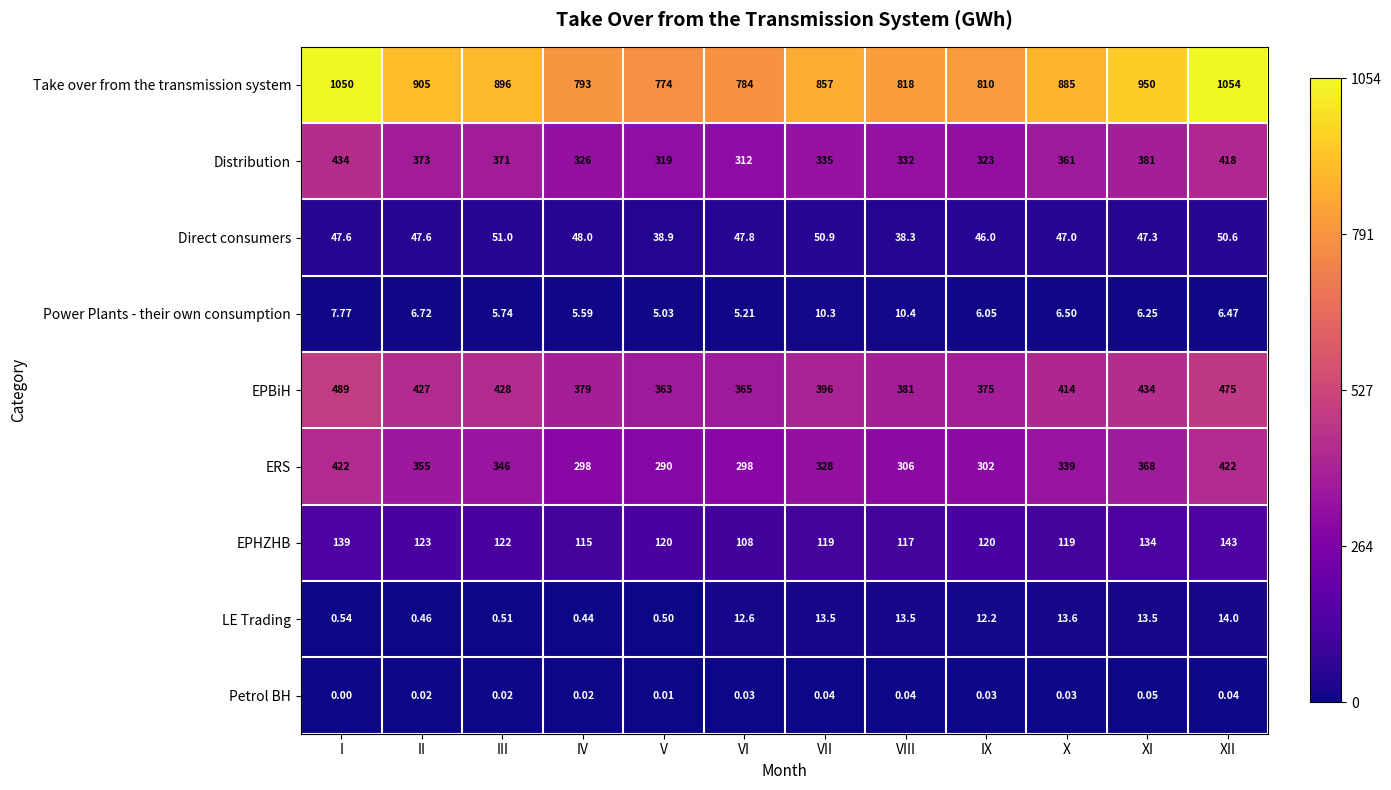

At X, list the series in order from smallest to largest.

Petrol BH, Power Plants - their own consumption, LE Trading, Direct consumers, EPHZHB, ERS, Distribution, EPBiH, Take over from the transmission system